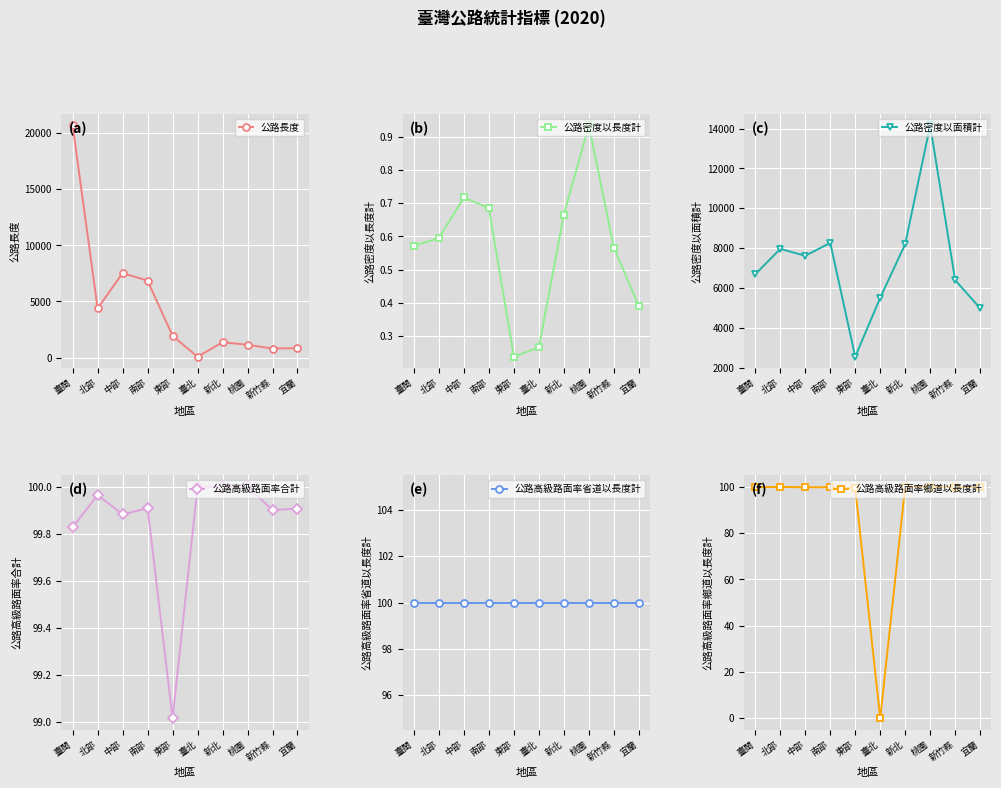

What is the highest value of the 公路密度以面積計 series?

14160.3